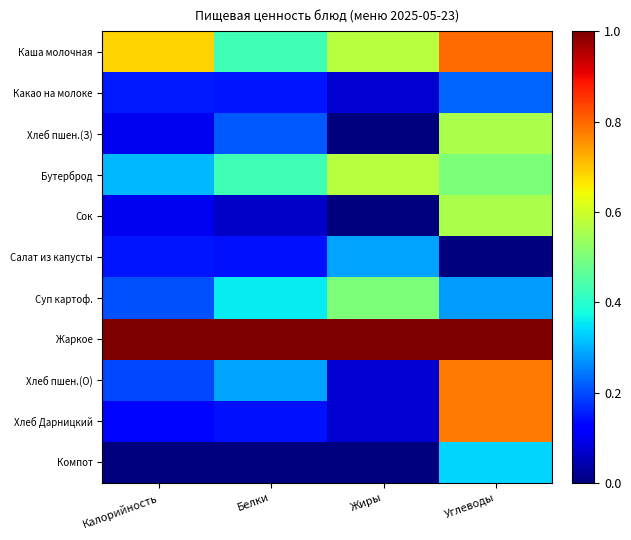

How many distinct data groups are displayed?

11